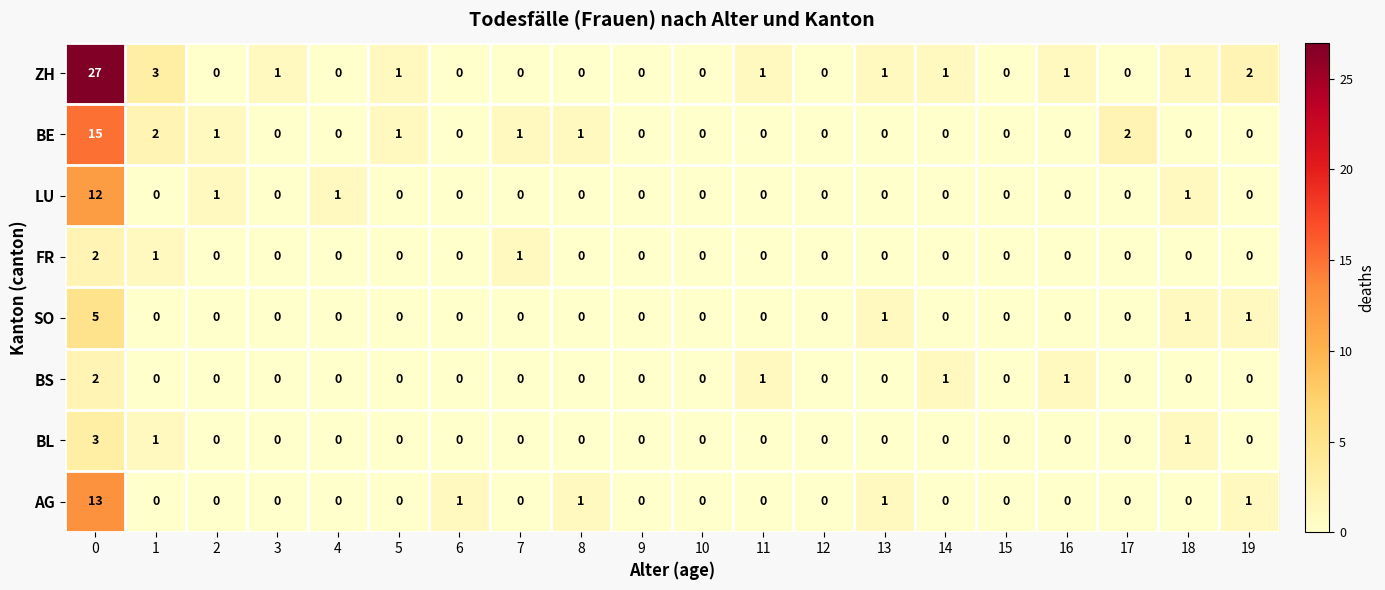

Which series has the widest spread of values?

ZH